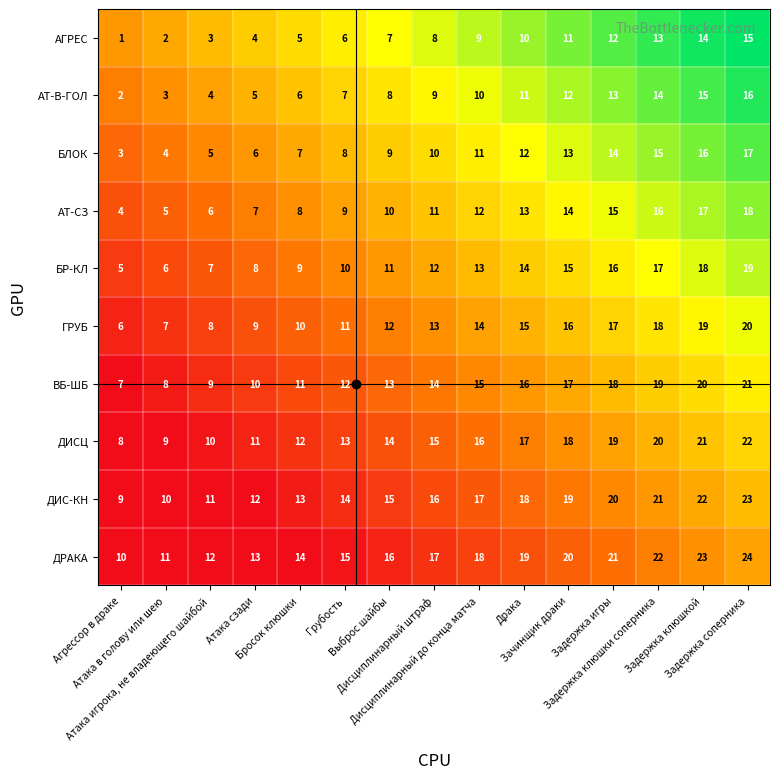

What is the greatest value displayed?

24